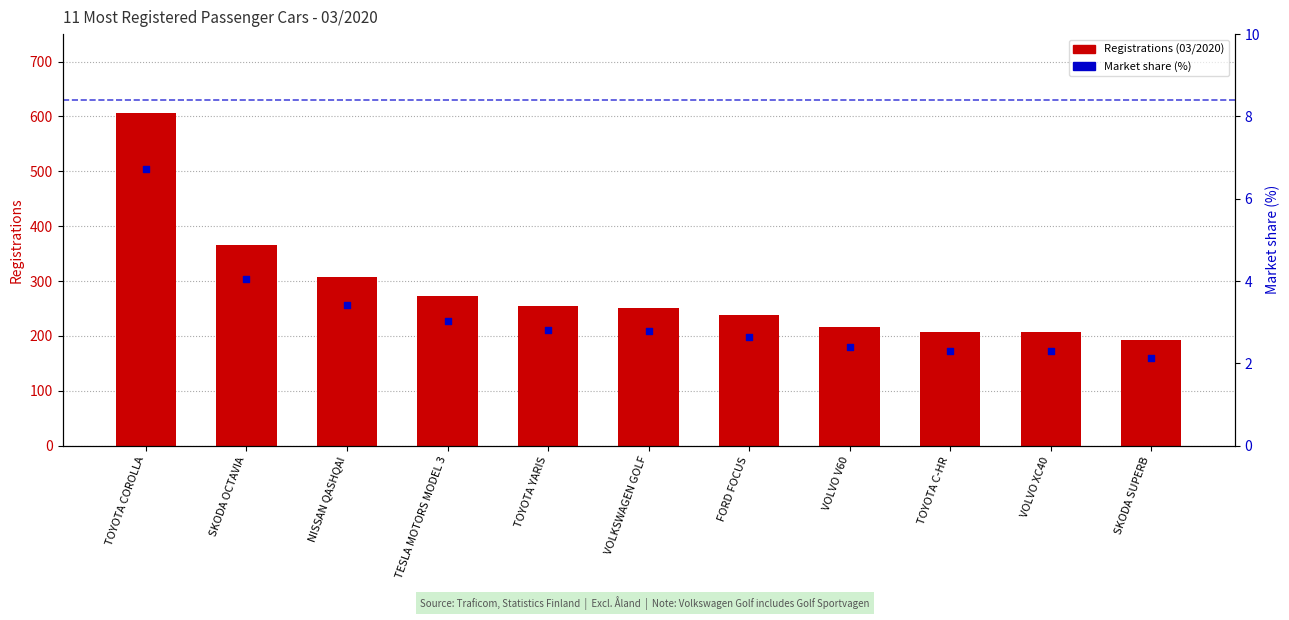

Which series has the largest Y range (max minus min)?

Registrations (03/2020)